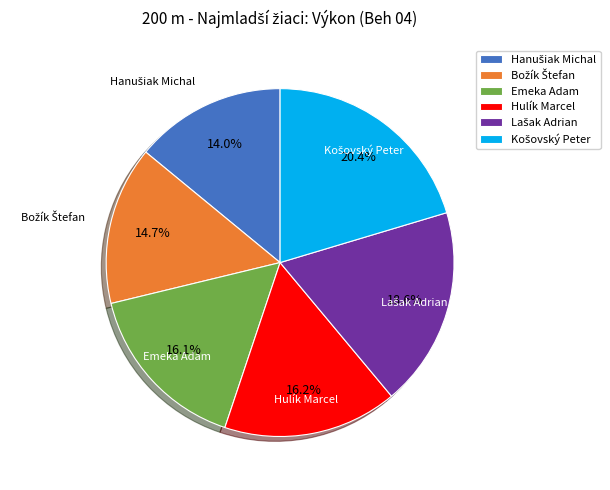

How much of the chart is everything except Emeka Adam?

83.9%